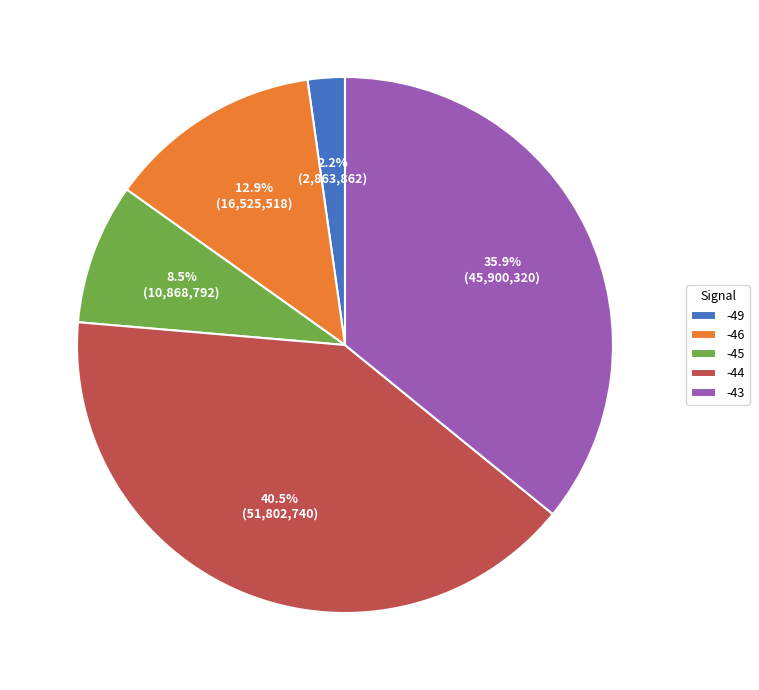

Which slice is the smallest?

-49